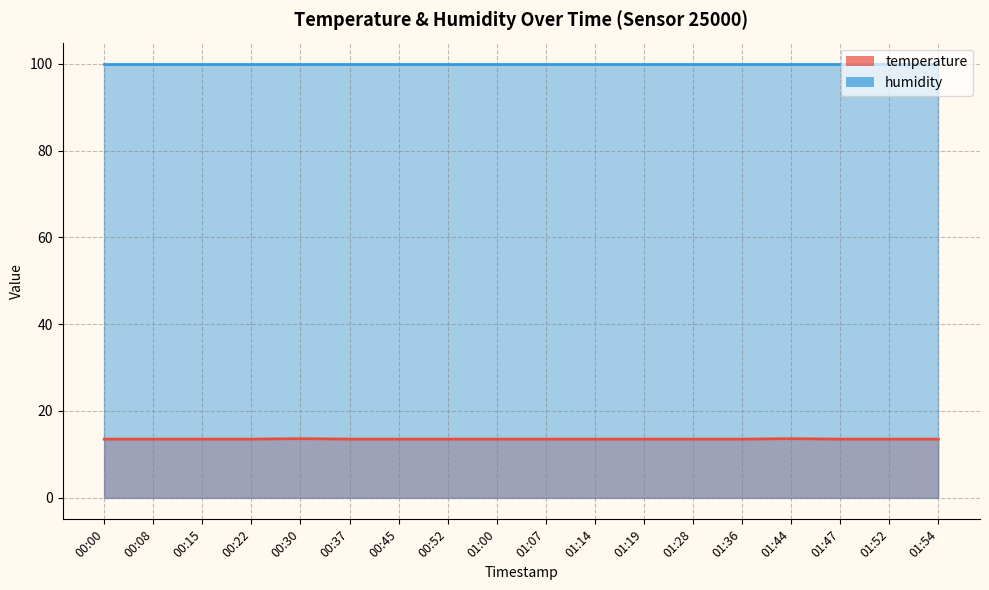

How many points are higher than both their immediate neighbors (excluding endpoints)?

2